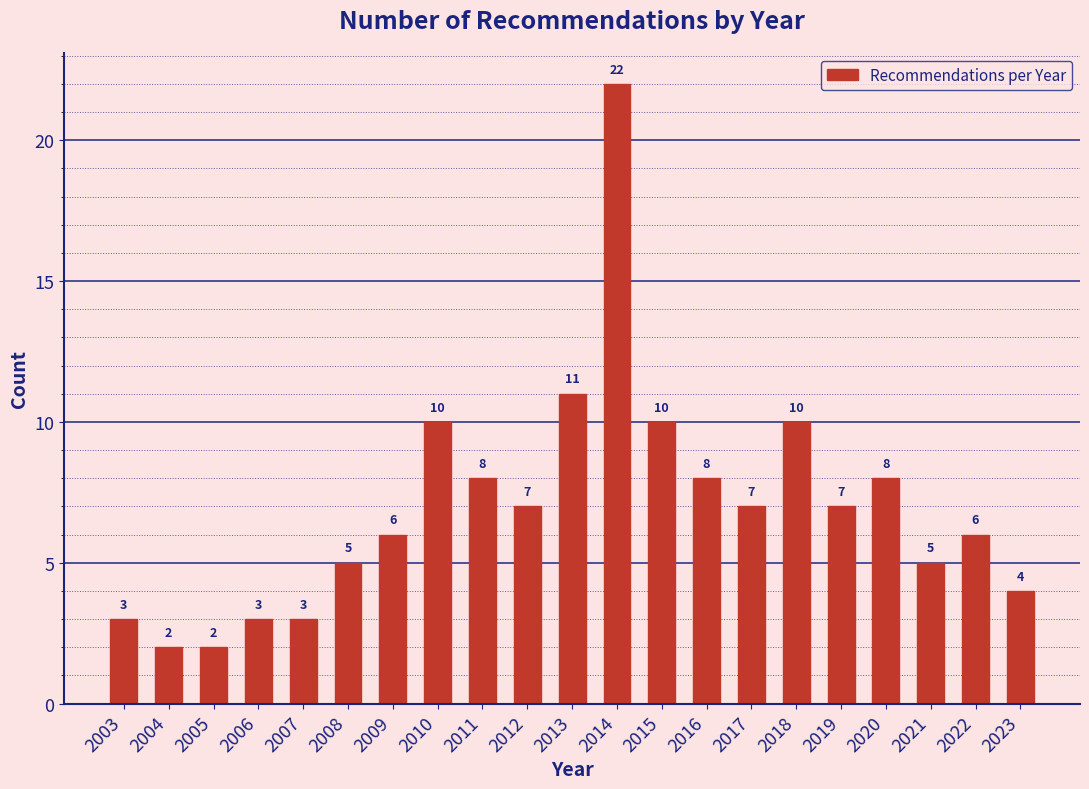

Reading left to right, what are all the values shown in this chart?

2003=3	2004=2	2005=2	2006=3	2007=3	2008=5	2009=6	2010=10	2011=8	2012=7	2013=11	2014=22	2015=10	2016=8	2017=7	2018=10	2019=7	2020=8	2021=5	2022=6	2023=4